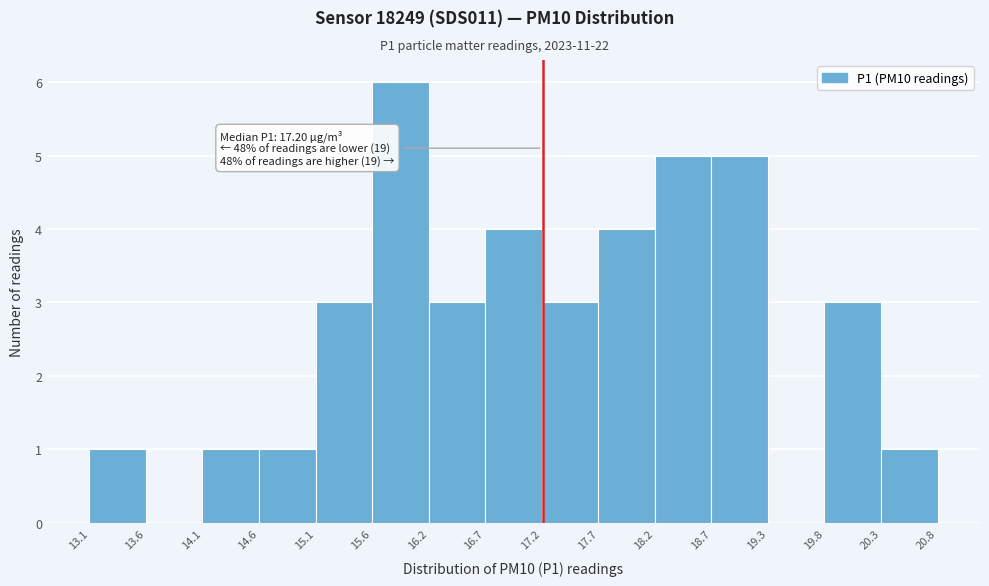

Over which range of the x-axis is the bar tallest?

15.6 to 16.2